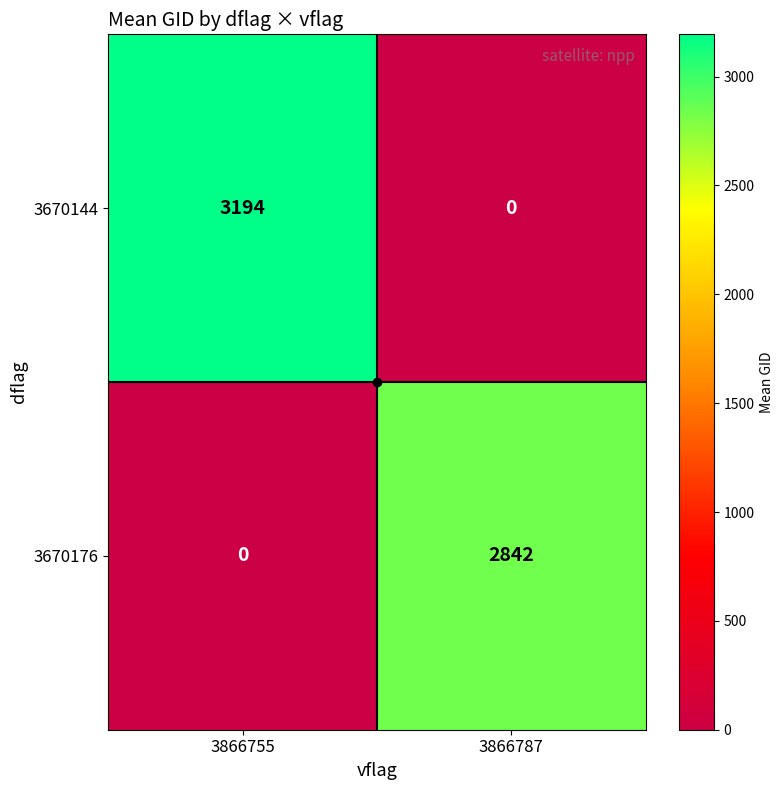

What is the sum of the 3670144 values at 3866755 and 3866787?

3194